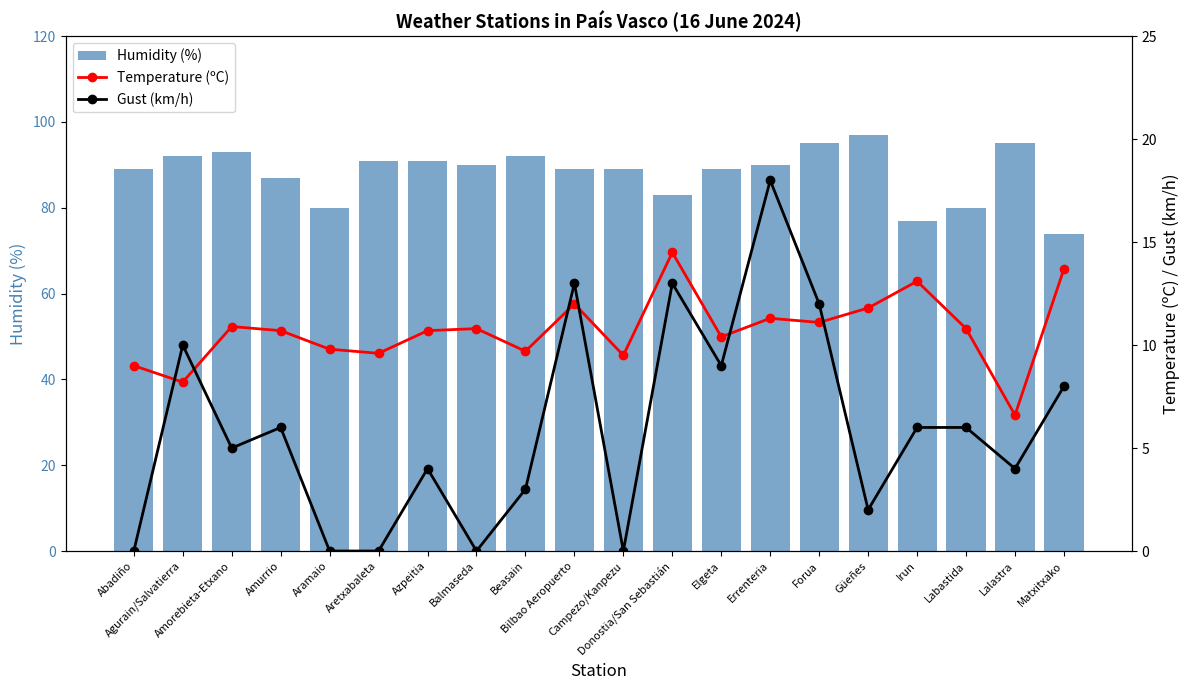

What is the label of the 2nd bar from the left?

Agurain/Salvatierra